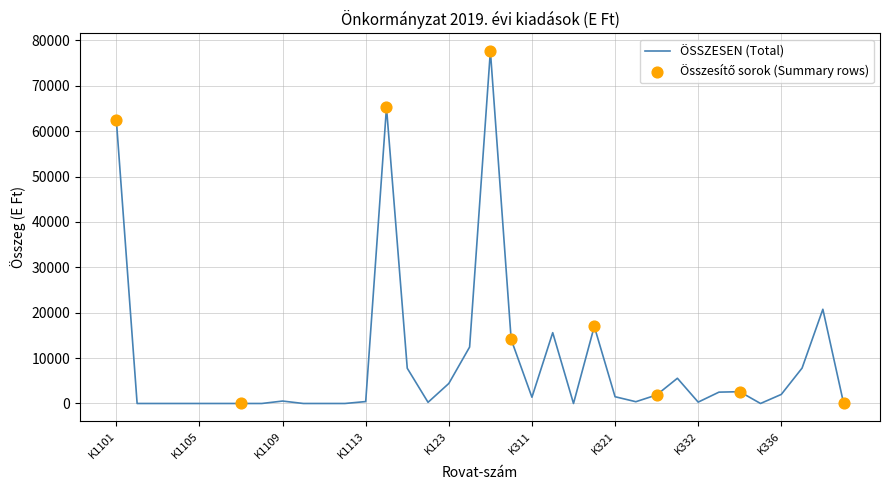

What is the difference between the maximum and minimum values?

77658